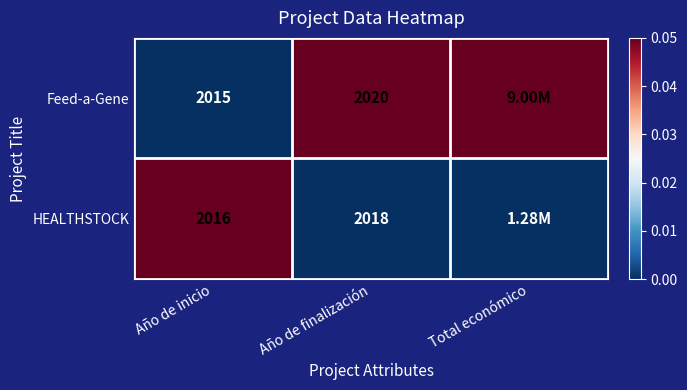

Between Año de inicio and Año de finalización, which series saw the biggest shift?

Feed-a-Gene